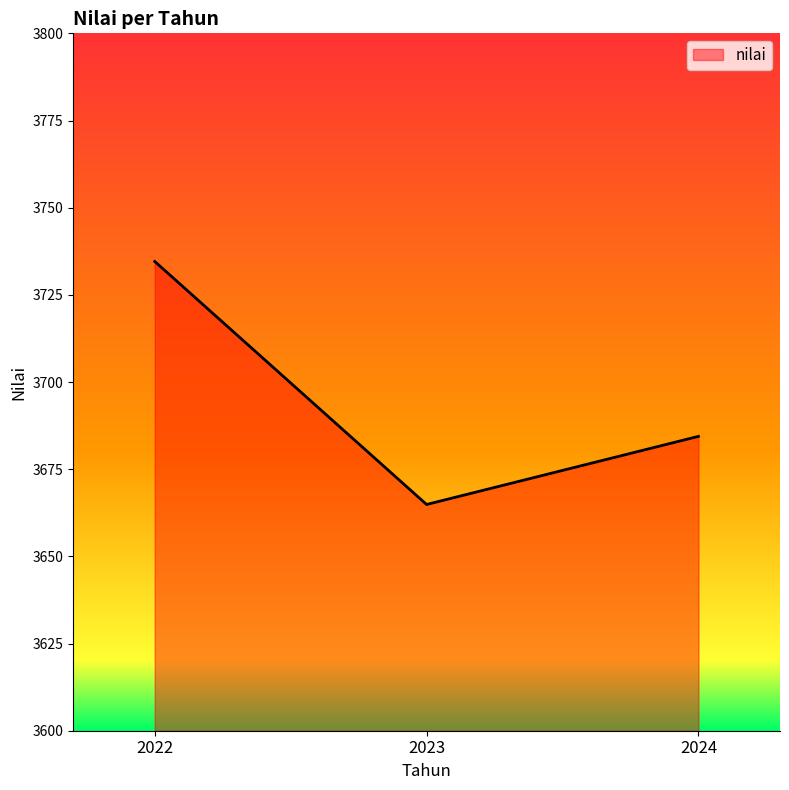

Approximately how many times larger is the value at 2022 compared to 2023?

1.0